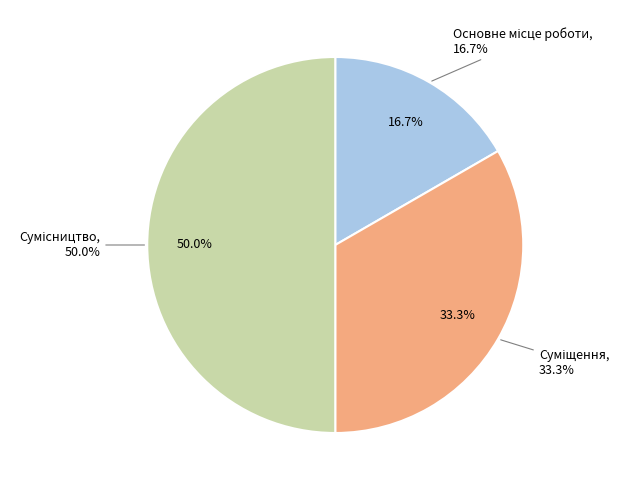

What is the total percentage of Основне місце роботи and Суміщення?

50.0%